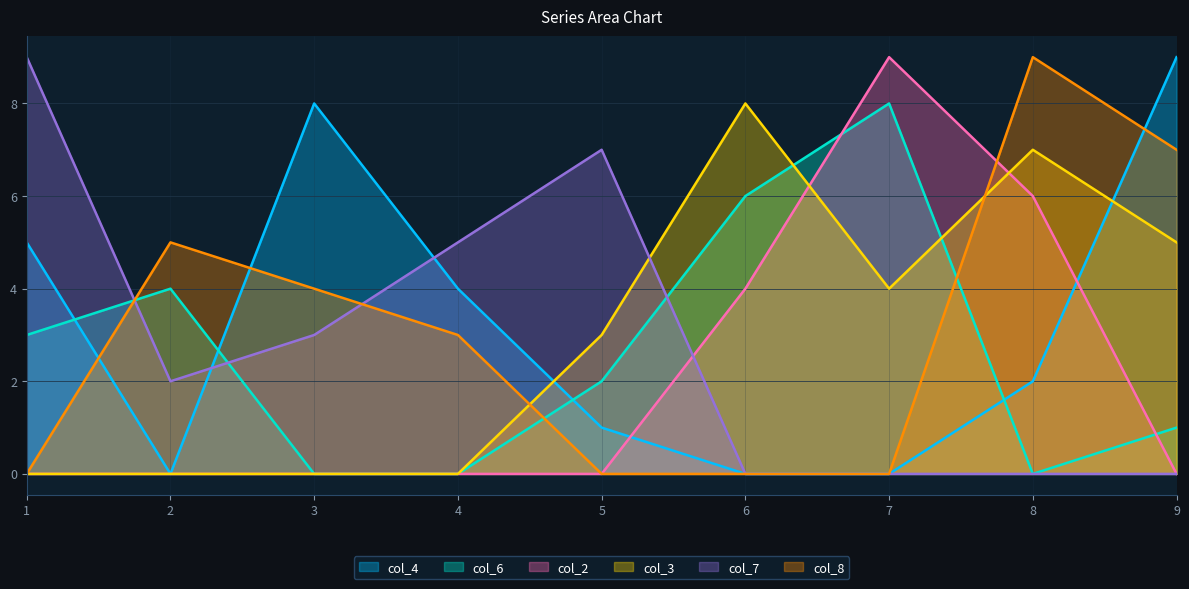

How many times do col_2 and col_4 cross each other?

2